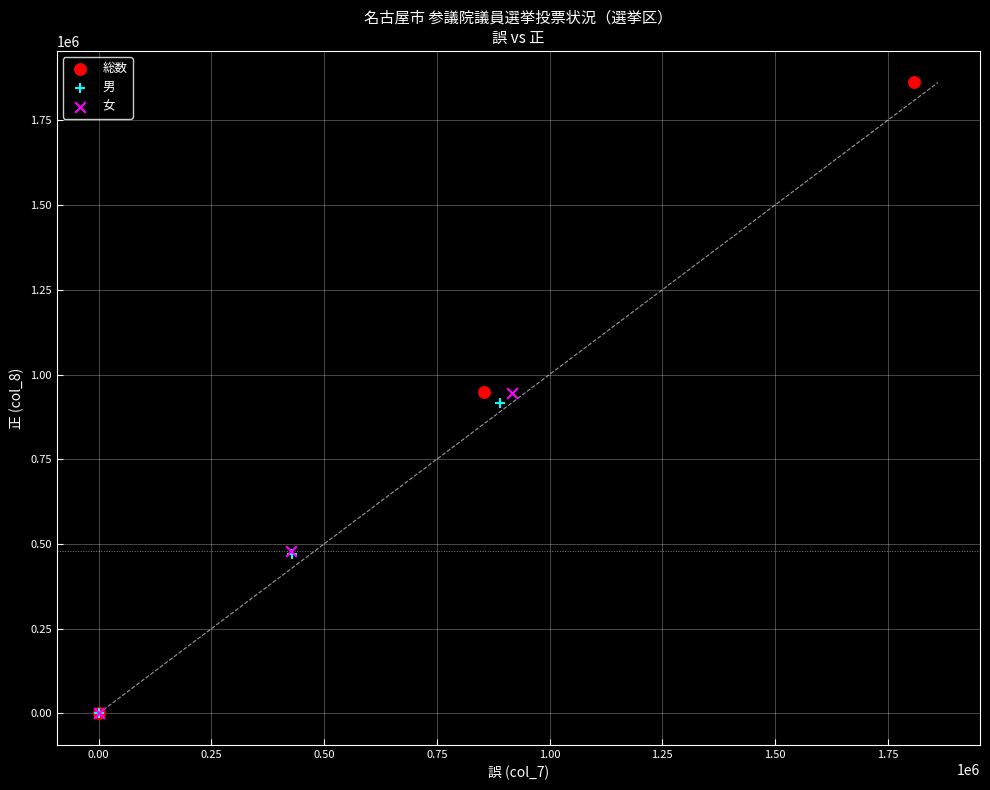

Which series has the largest Y range (max minus min)?

総数